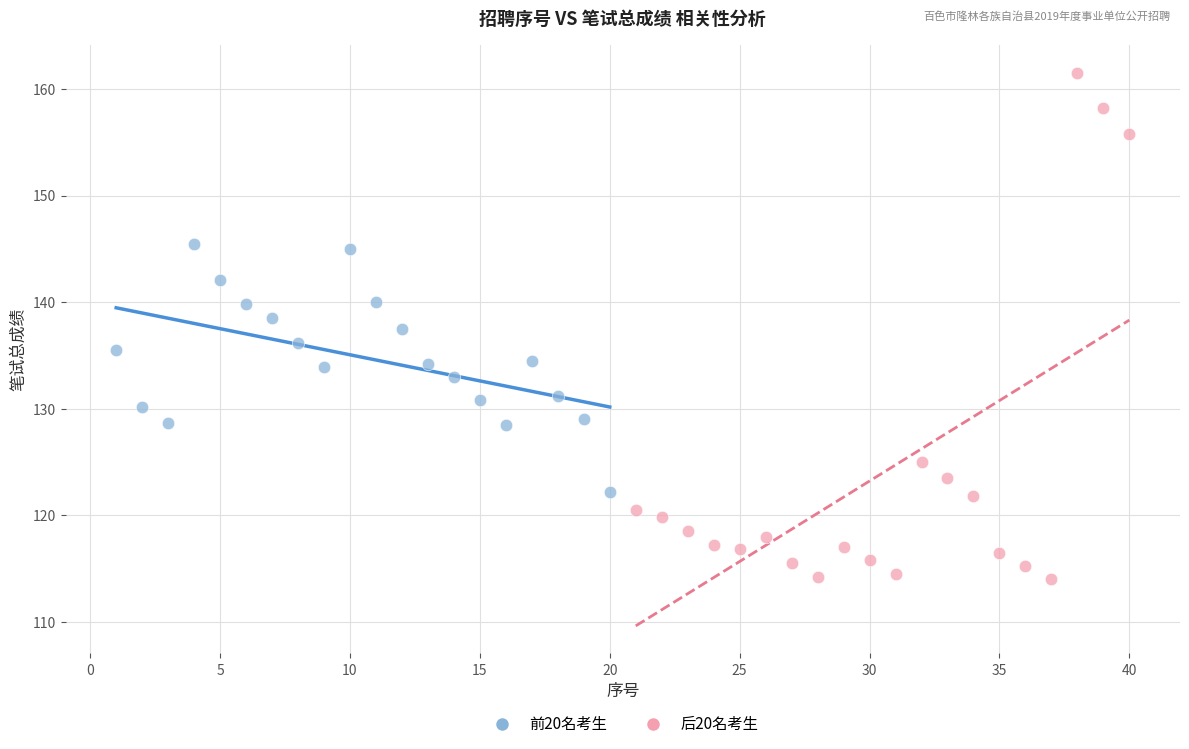

What are all the series names shown in the legend?

前20名考生, 后20名考生